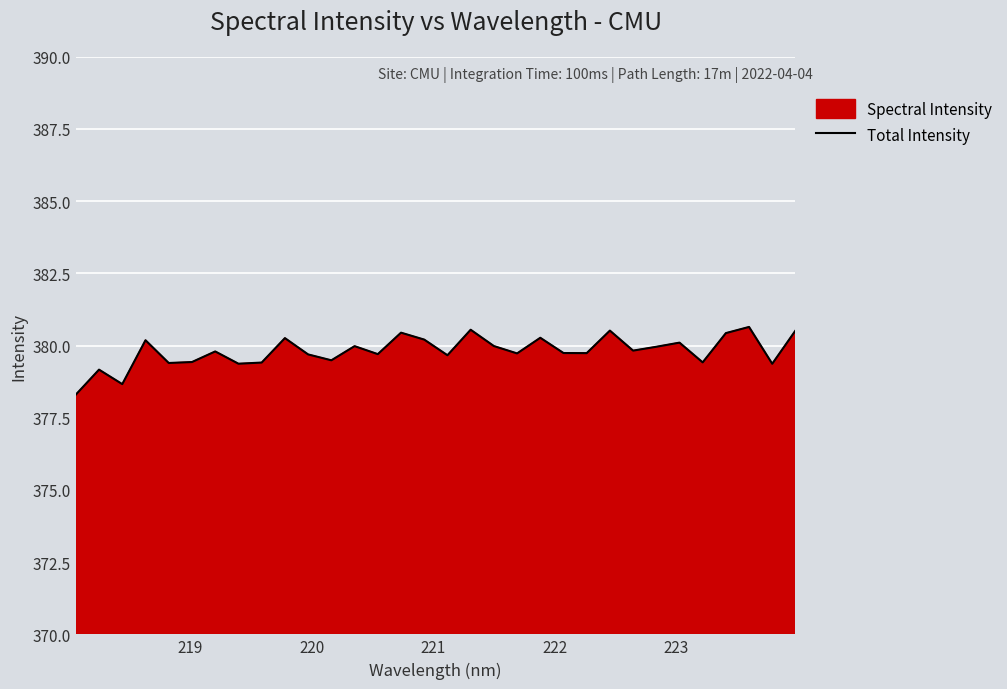

What is the difference between the second highest and second lowest values?

1.9